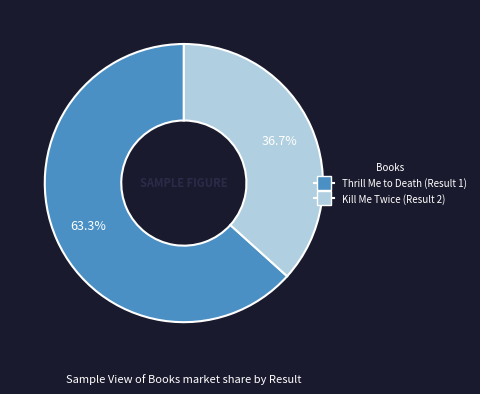

Does Thrill Me to Death (Result 1) represent more than half of the total?

Yes